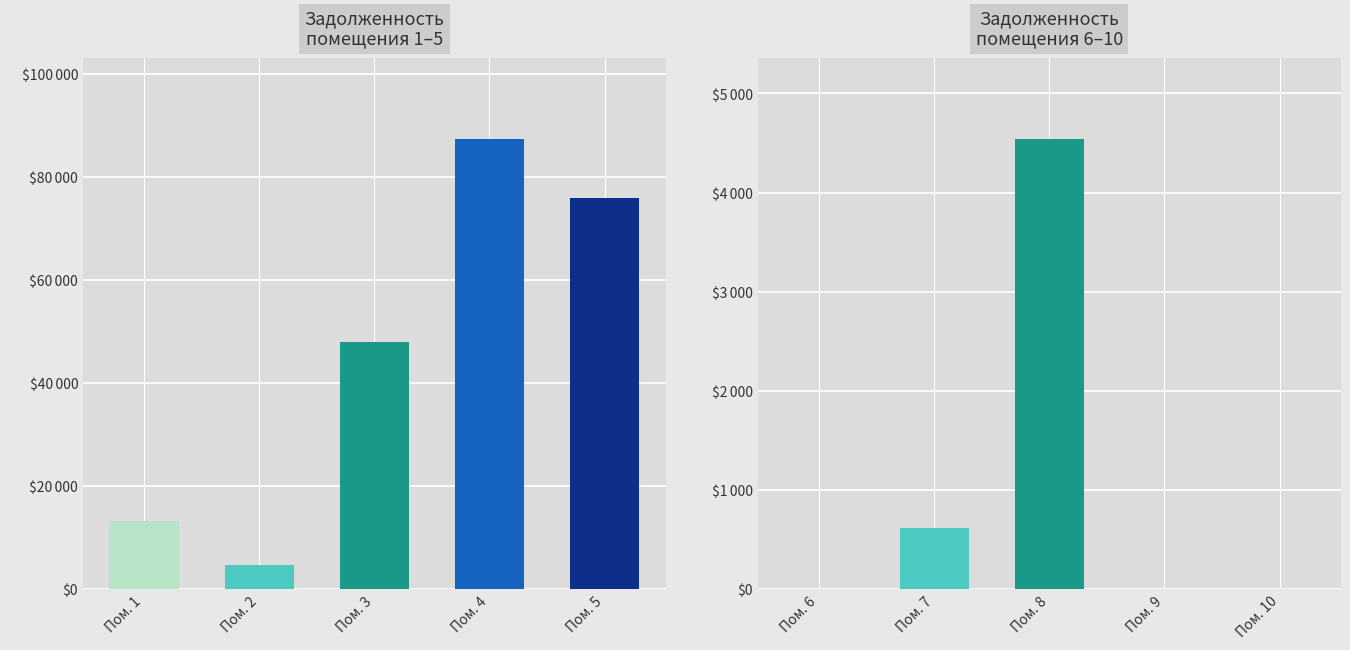

Between 6 and 4, which is larger?

4